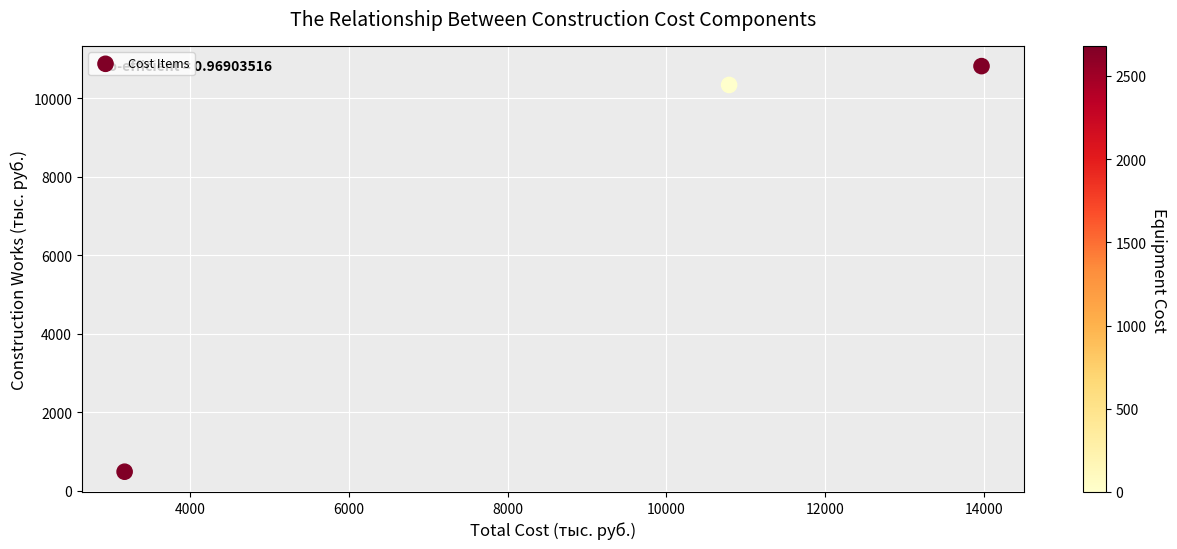

What is the range of X values (max minus min)?

10788.7